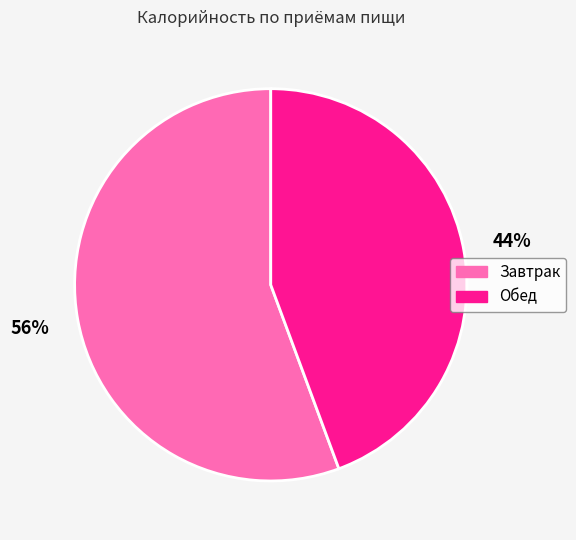

Is Завтрак the majority of the pie?

Yes